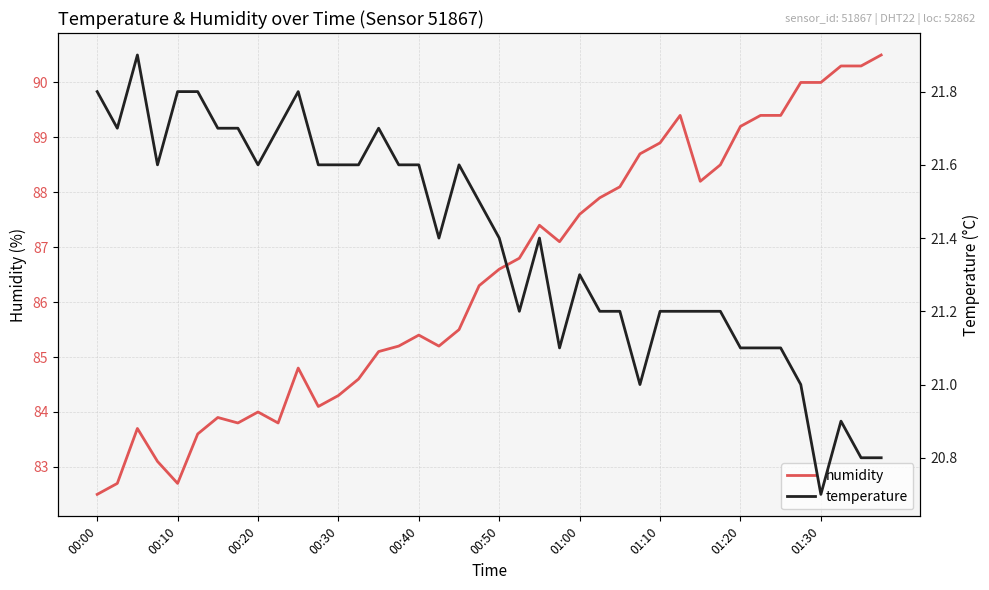

Reading left to right, list all the values displayed in this chart.

humidity: 82.5	82.7	83.7	83.1	82.7	83.6	83.9	83.8	84.0	83.8	84.8	84.1	84.3	84.6	85.1	85.2	85.4	85.2	85.5	86.3	86.6	86.8	87.4	87.1	87.6	87.9	88.1	88.7	88.9	89.4	88.2	88.5	89.2	89.4	89.4	90.0	90.0	90.3	90.3	90.5
temperature: 21.8	21.7	21.9	21.6	21.8	21.8	21.7	21.7	21.6	21.7	21.8	21.6	21.6	21.6	21.7	21.6	21.6	21.4	21.6	21.5	21.4	21.2	21.4	21.1	21.3	21.2	21.2	21.0	21.2	21.2	21.2	21.2	21.1	21.1	21.1	21.0	20.7	20.9	20.8	20.8